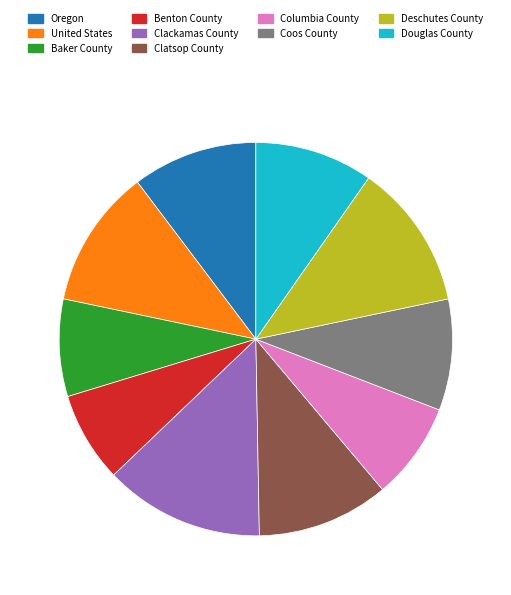

What is the ratio of the value at Coos County to the value at Oregon?

0.9